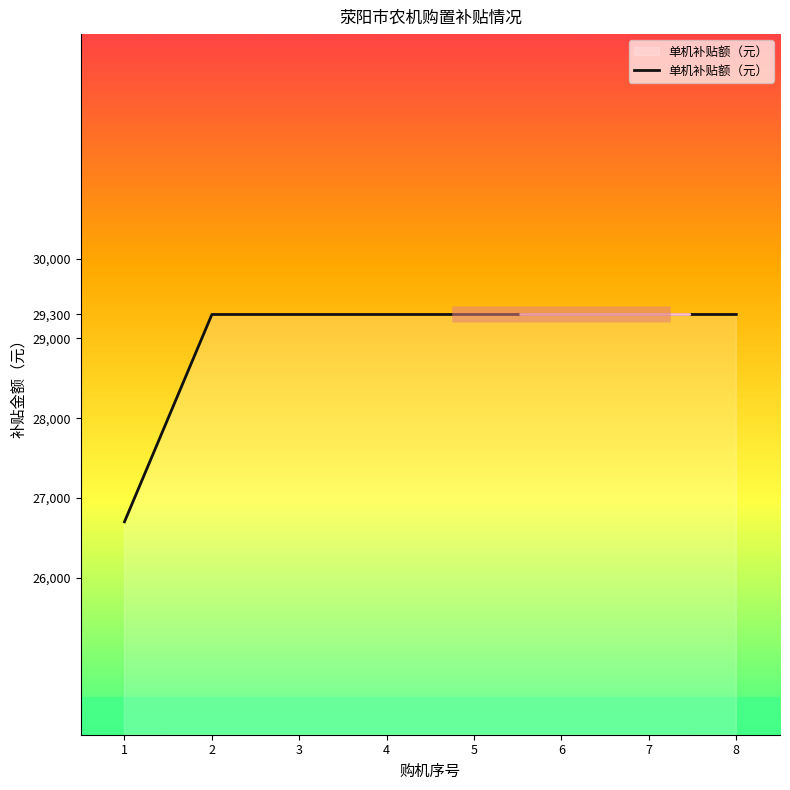

What is the minimum value shown in the chart?

26700